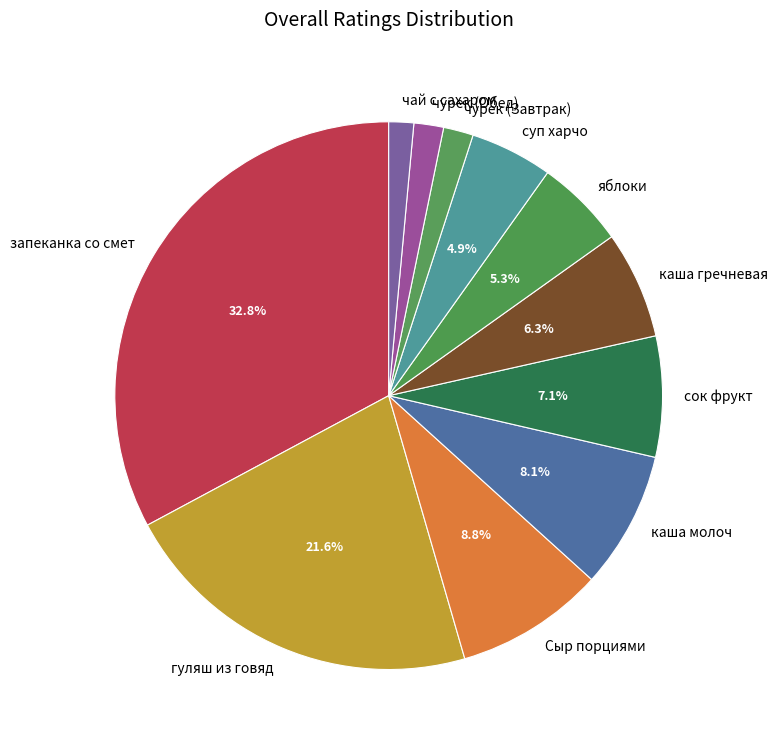

Which category has the biggest portion of the pie?

запеканка со смет